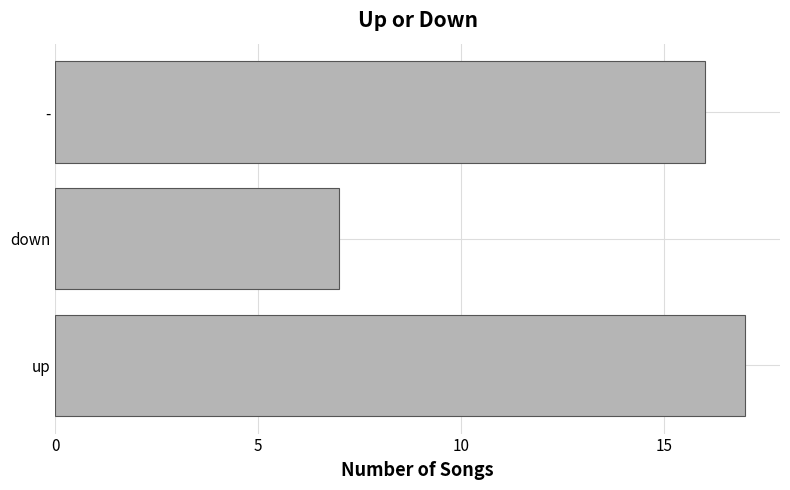

True or false: the data shows 7 at up.

False